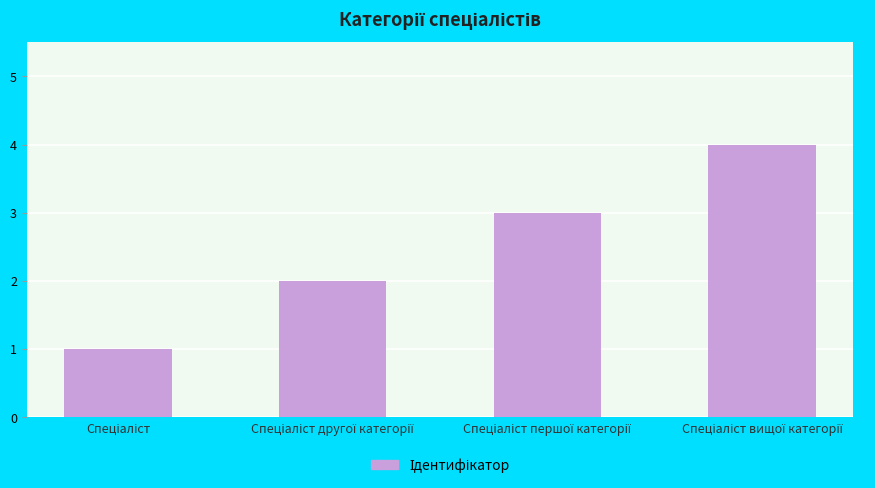

Reading left to right, transcribe all the data shown in this chart.

1	2	3	4